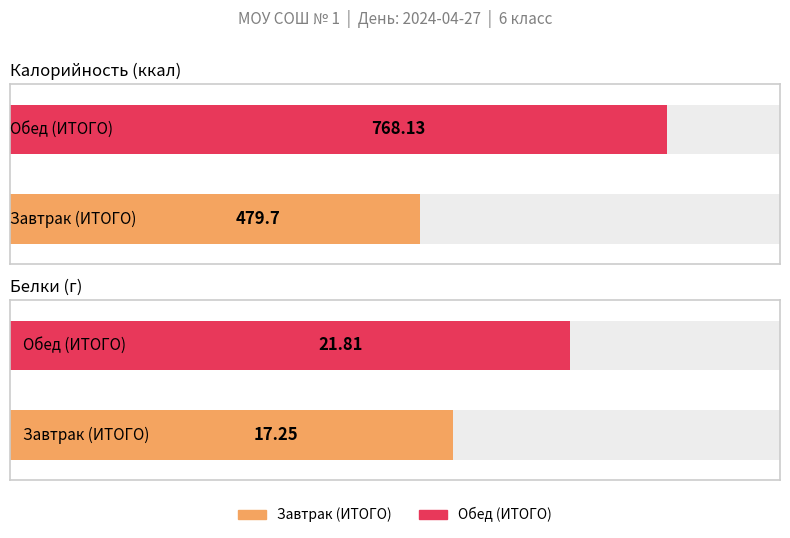

At which label does Калорийность reach its minimum?

Завтрак (ИТОГО)